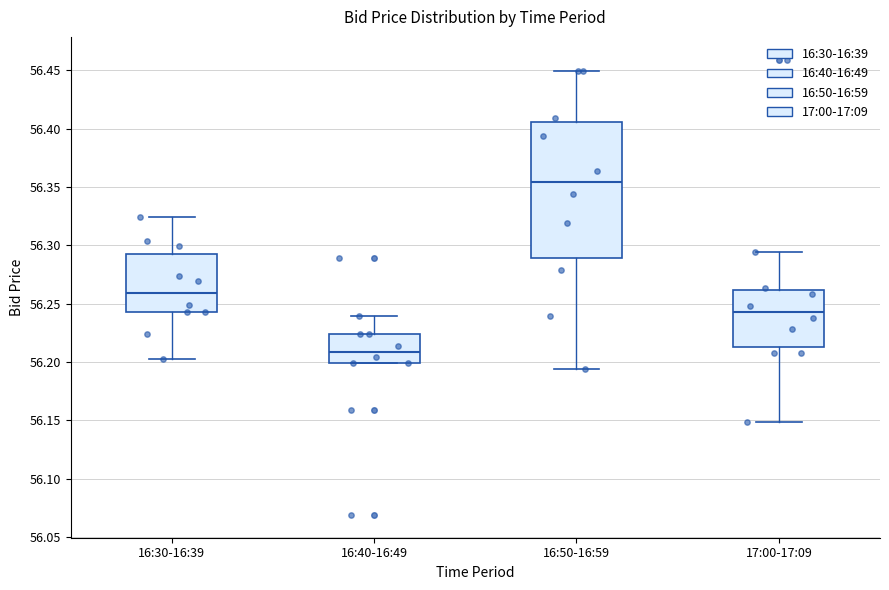

Where is the upper edge of the box for 16:30-16:39 on the y-axis? The values are not printed on the chart, so give them approximately, as read against the axis.

56.295